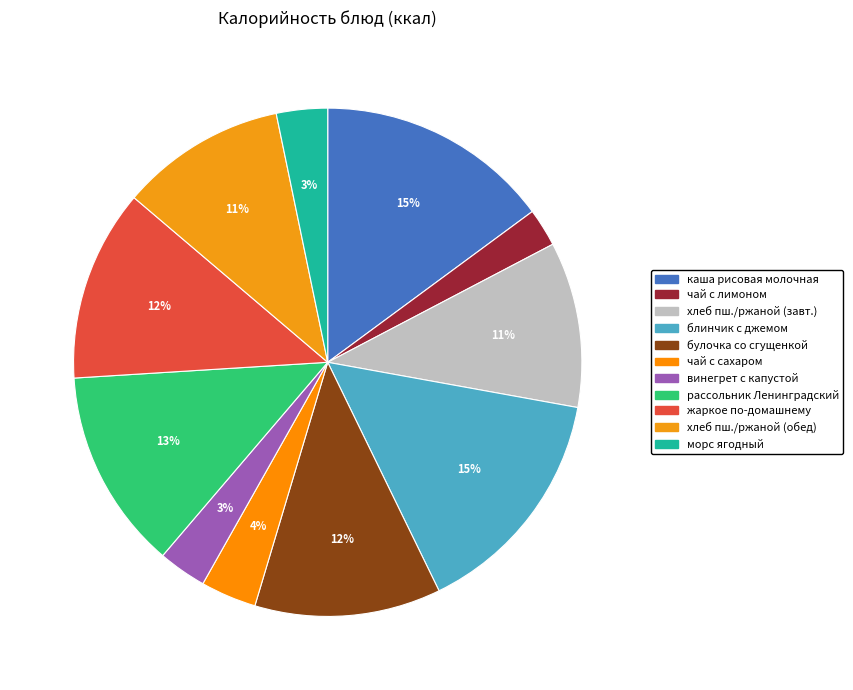

To the nearest percent, what is the average slice percentage?

9%